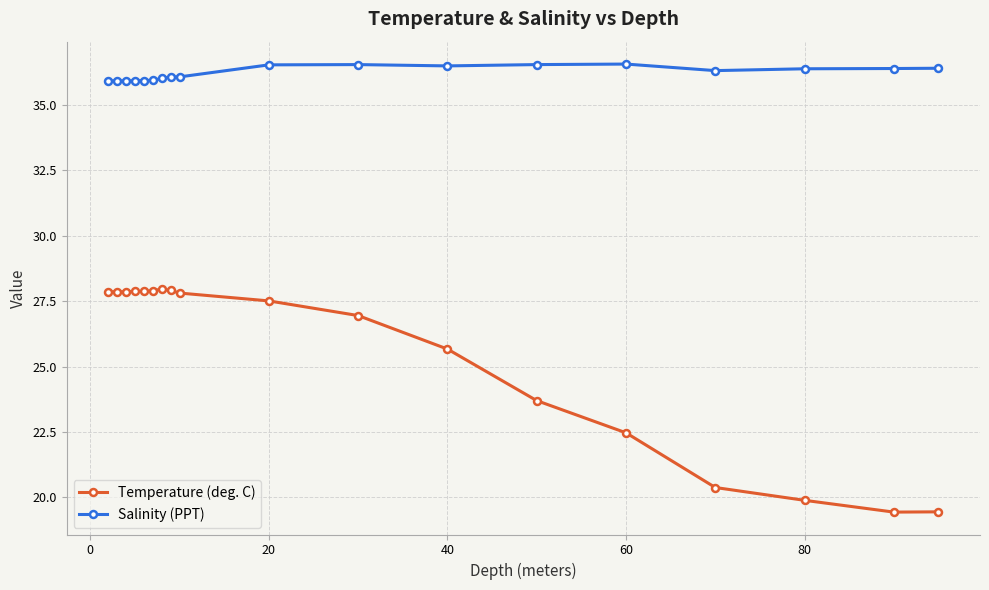

List the series in order of their overall mean, highest first.

Salinity (PPT), Temperature (deg. C)